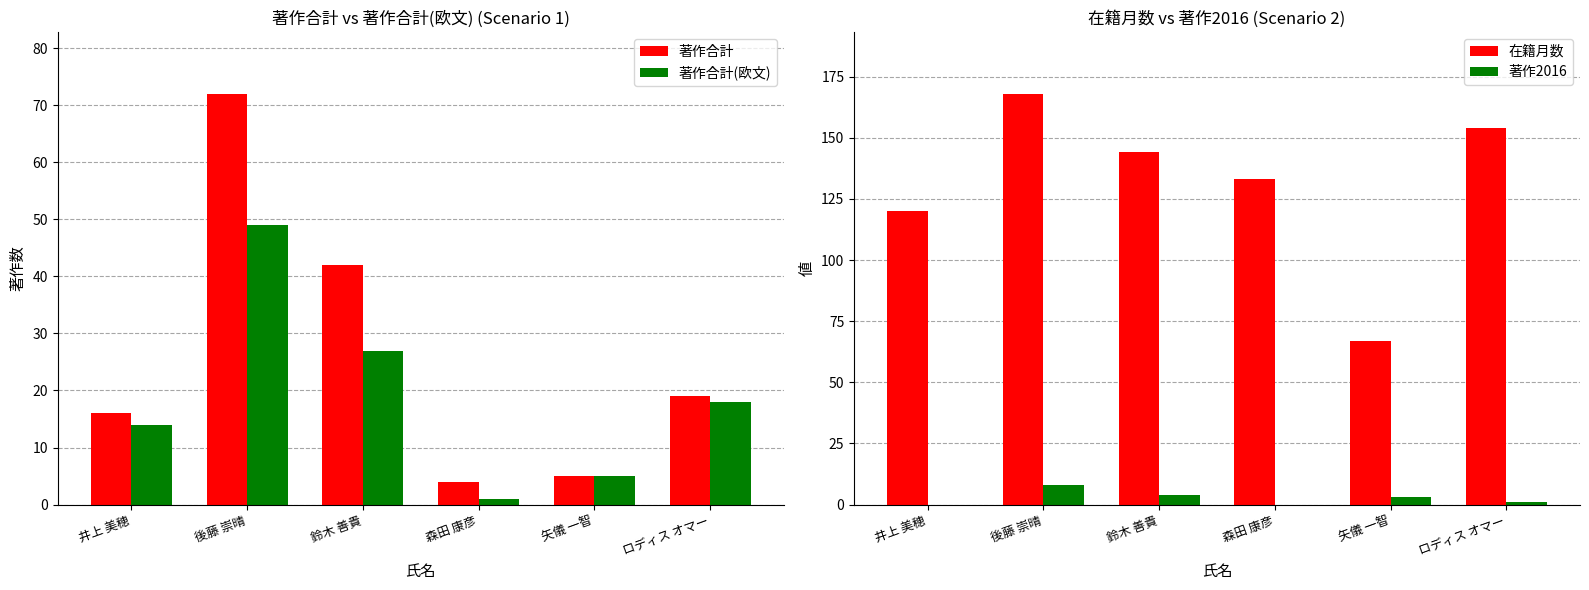

What is the average value of the 著作合計(欧文) series?

19